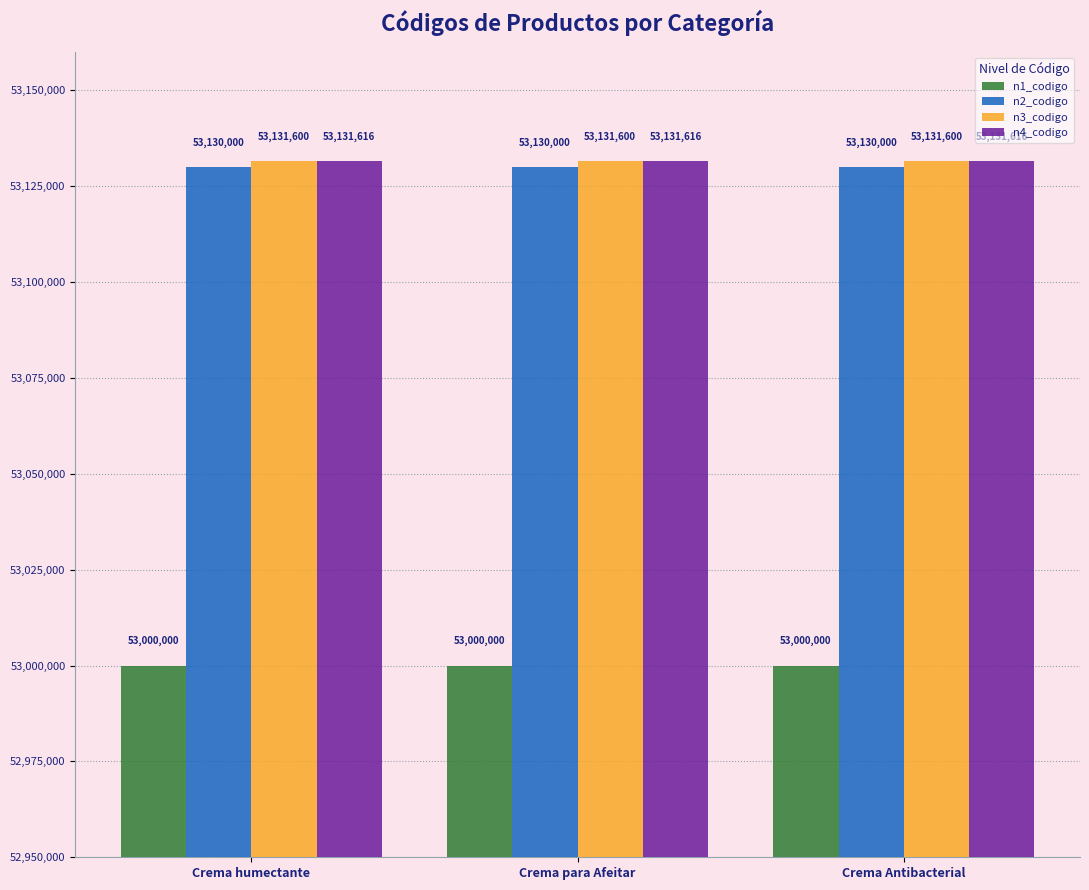

Rank the series at Crema para Afeitar from highest to lowest value.

n4_codigo, n3_codigo, n2_codigo, n1_codigo